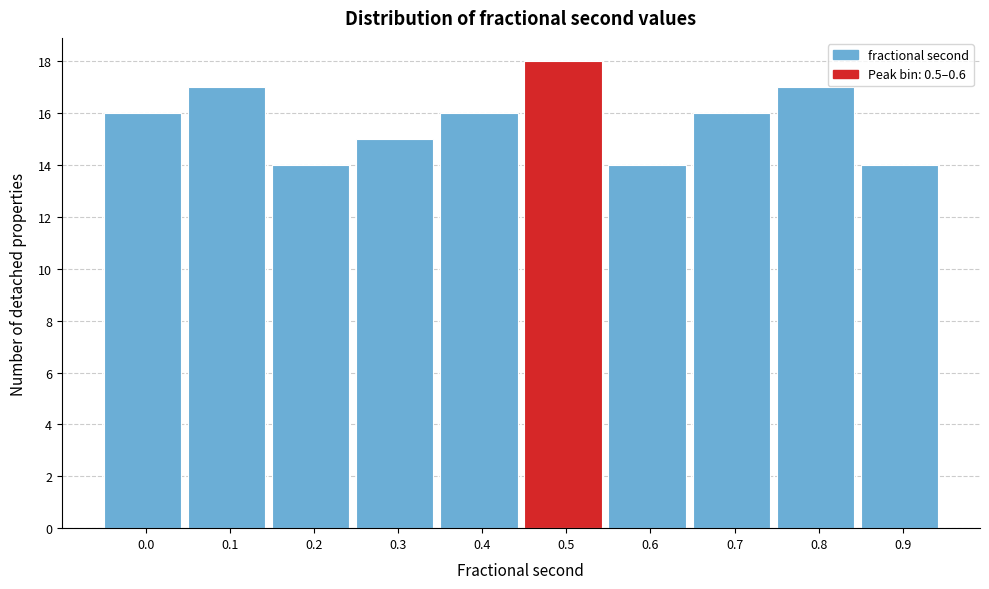

Reading left to right, list all the values displayed in this chart.

0.0=16	0.1=17	0.2=14	0.3=15	0.4=16	0.5=18	0.6=14	0.7=16	0.8=17	0.9=14